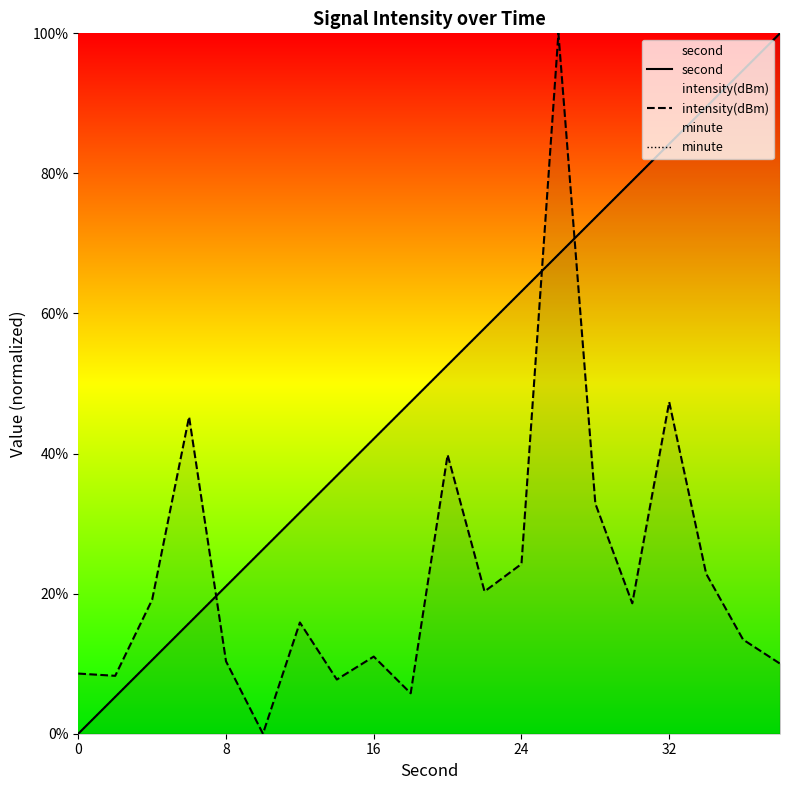

True or false: intensity(dBm) has a value of 24.2 at 24.

True